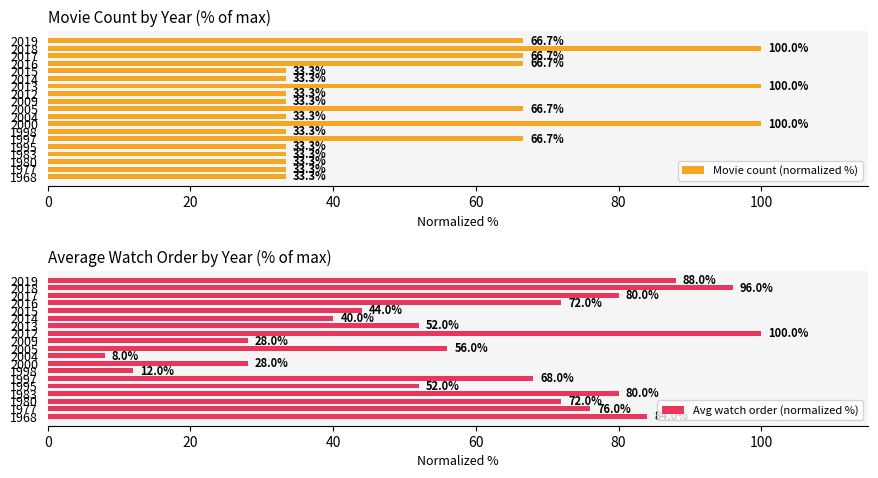

The Movie count (normalized %) series shows 11.3 at 2015. True or false?

False